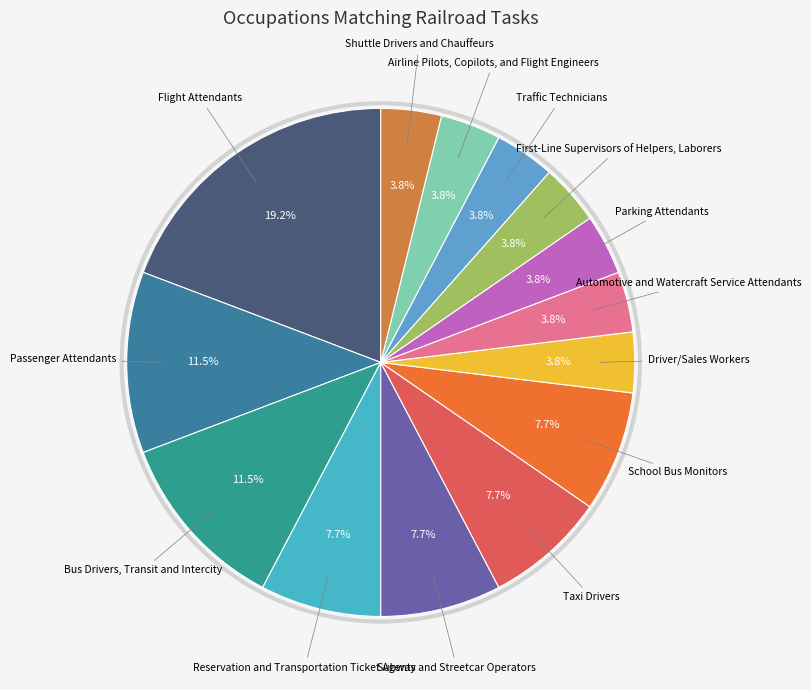

Count the number of slices in the pie.

14